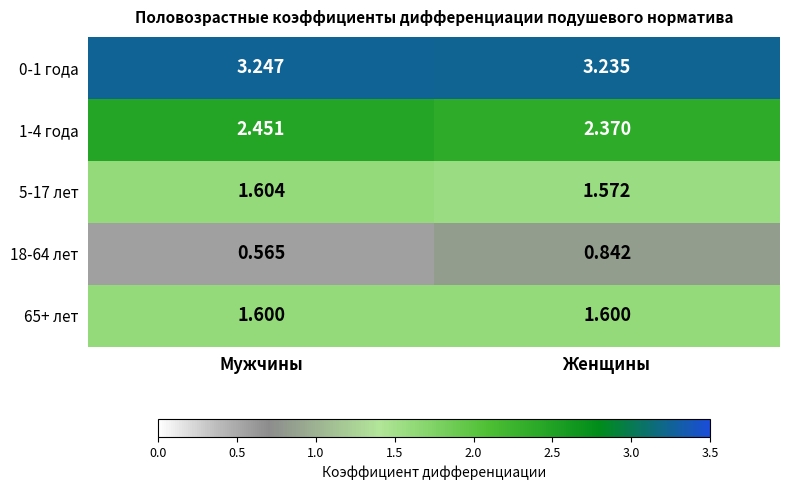

Which label corresponds to the largest value in the chart?

Мужчины